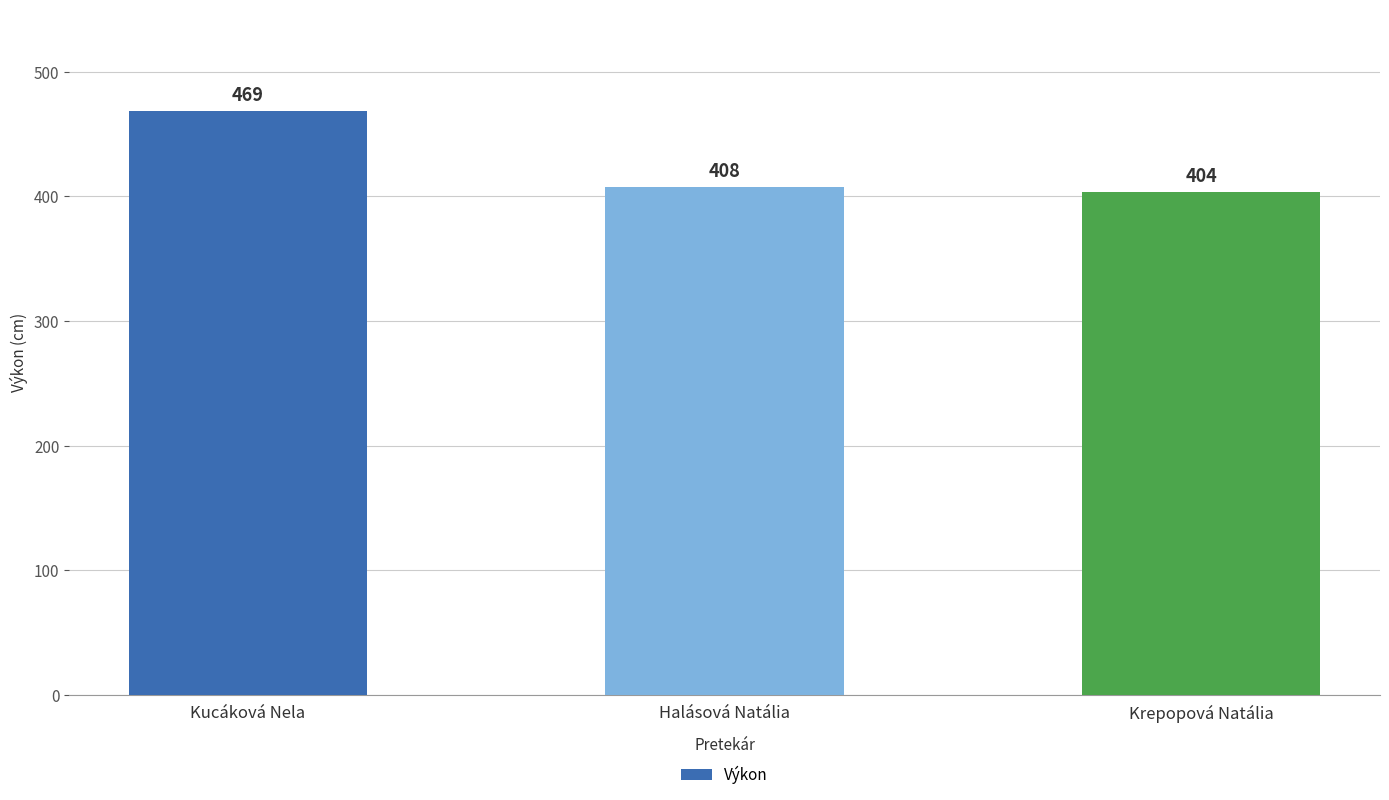

Reading left to right, extract all data points from this chart.

469	408	404